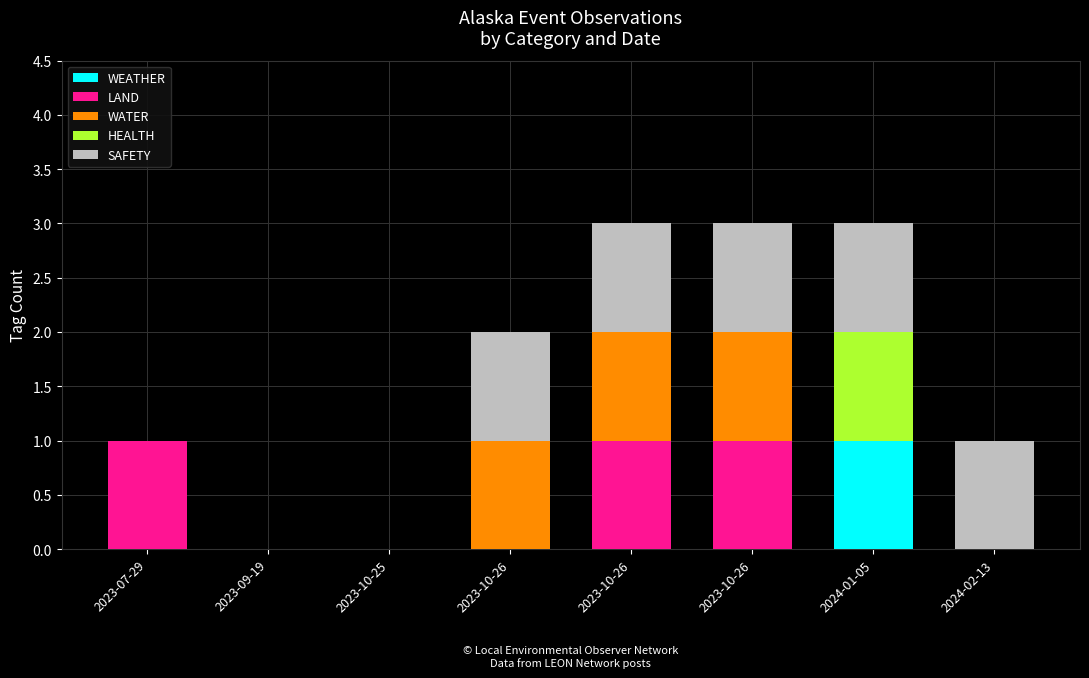

Between 2023-09-19 and 2024-01-05, which is larger?

2024-01-05